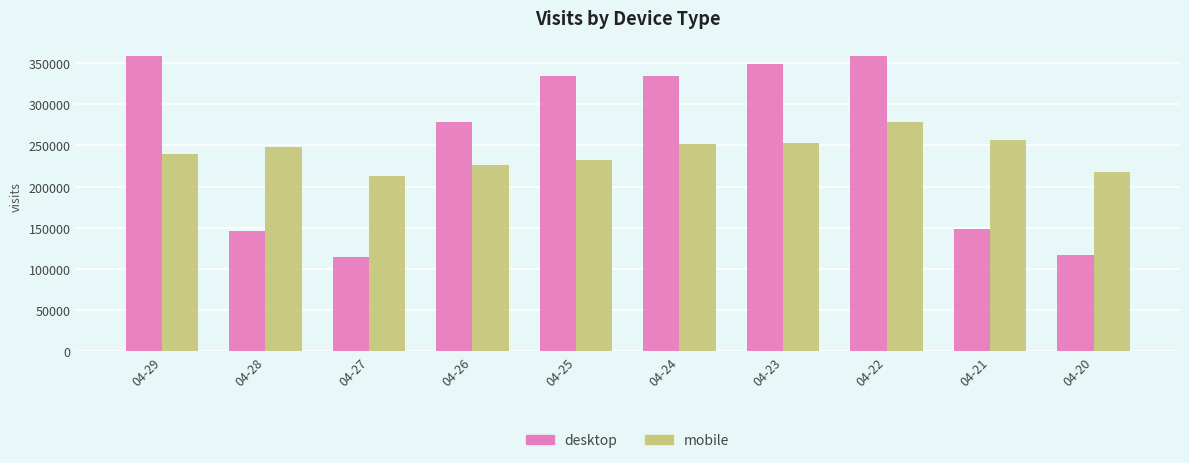

Is it true that desktop equals 206019 at 04-23?

False